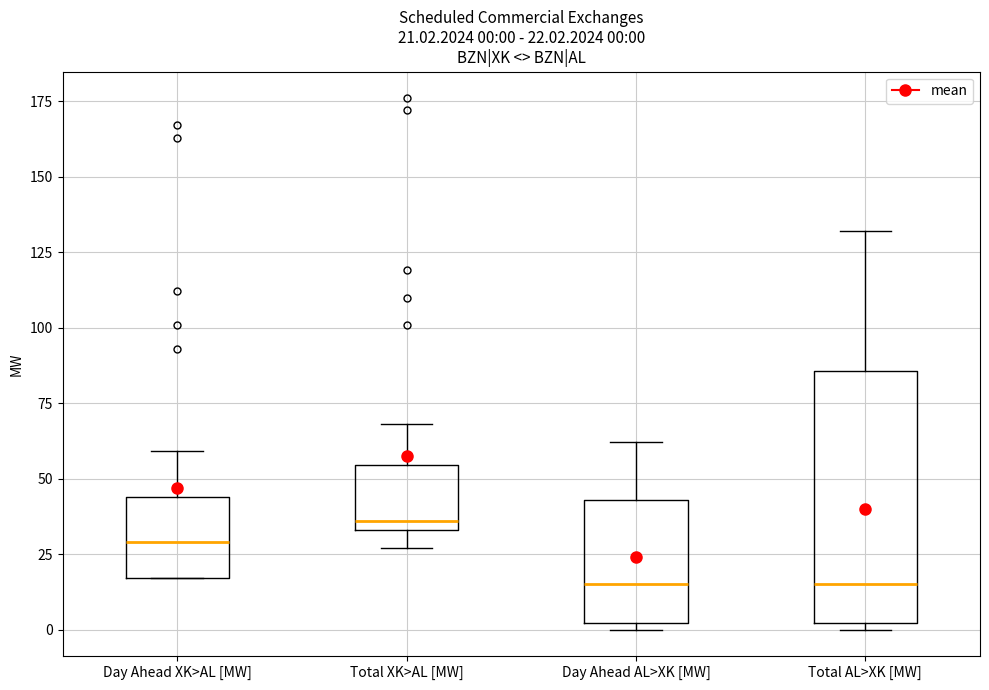

Comparing the boxes themselves (not the whiskers), which one is the tallest?

Total AL>XK [MW]